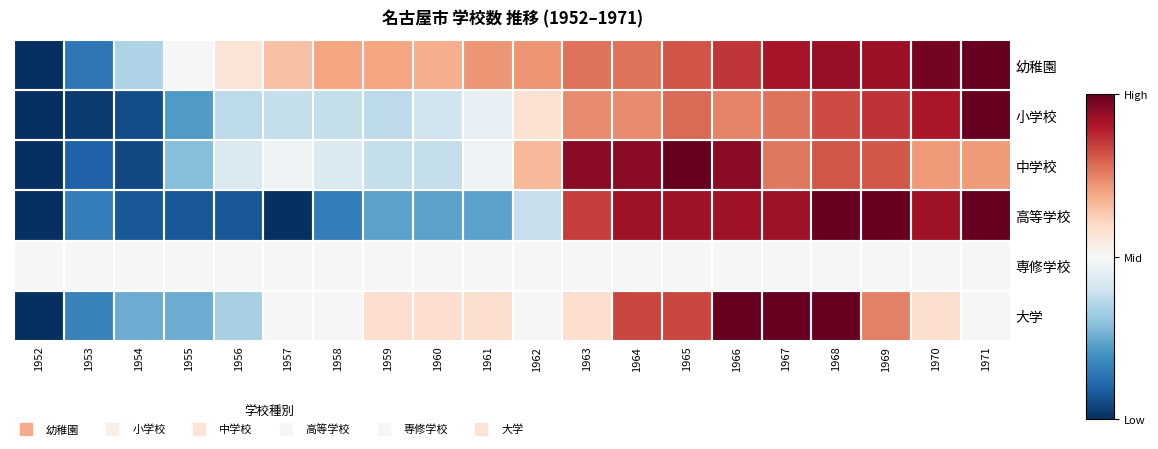

At which category does the chart reach its minimum across all series?

1952